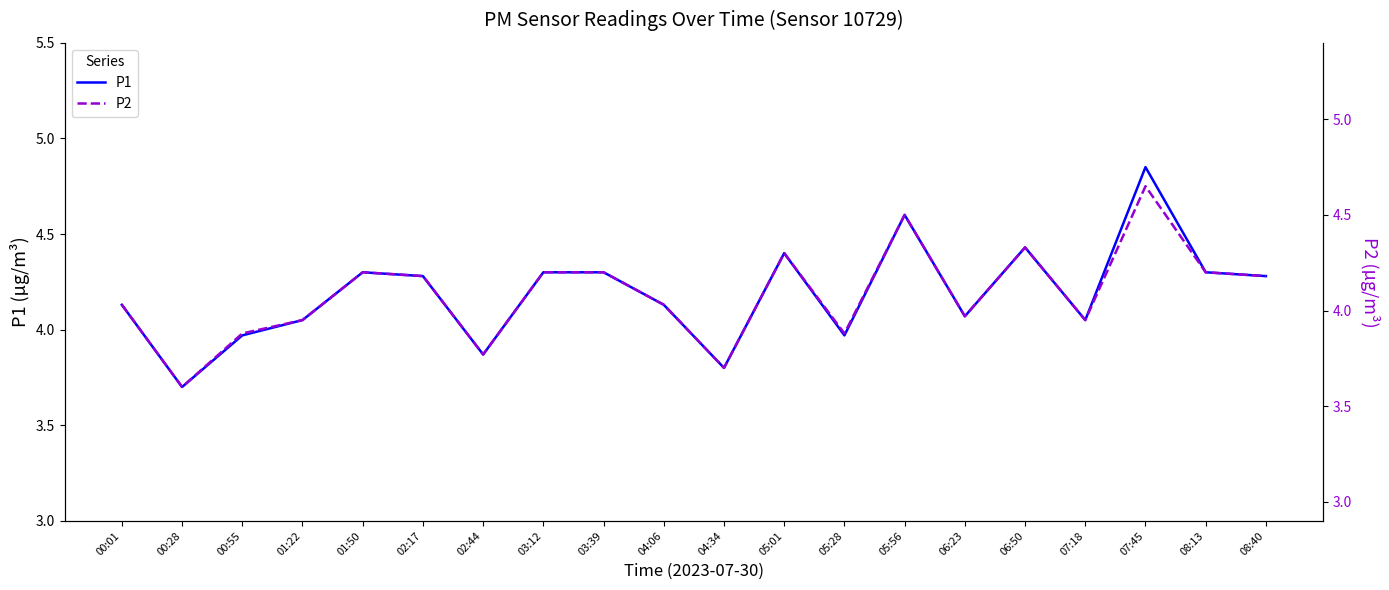

Reading left to right, what are all the values shown in this chart?

P1: 00:01=4.1	00:28=3.7	00:55=4.0	01:22=4.0	01:50=4.3	02:17=4.3	02:44=3.9	03:12=4.3	03:39=4.3	04:06=4.1	04:34=3.8	05:01=4.4	05:28=4.0	05:56=4.6	06:23=4.1	06:50=4.4	07:18=4.0	07:45=4.8	08:13=4.3	08:40=4.3
P2: 00:01=4.0	00:28=3.6	00:55=3.9	01:22=4.0	01:50=4.2	02:17=4.2	02:44=3.8	03:12=4.2	03:39=4.2	04:06=4.0	04:34=3.7	05:01=4.3	05:28=3.9	05:56=4.5	06:23=4.0	06:50=4.3	07:18=4.0	07:45=4.7	08:13=4.2	08:40=4.2